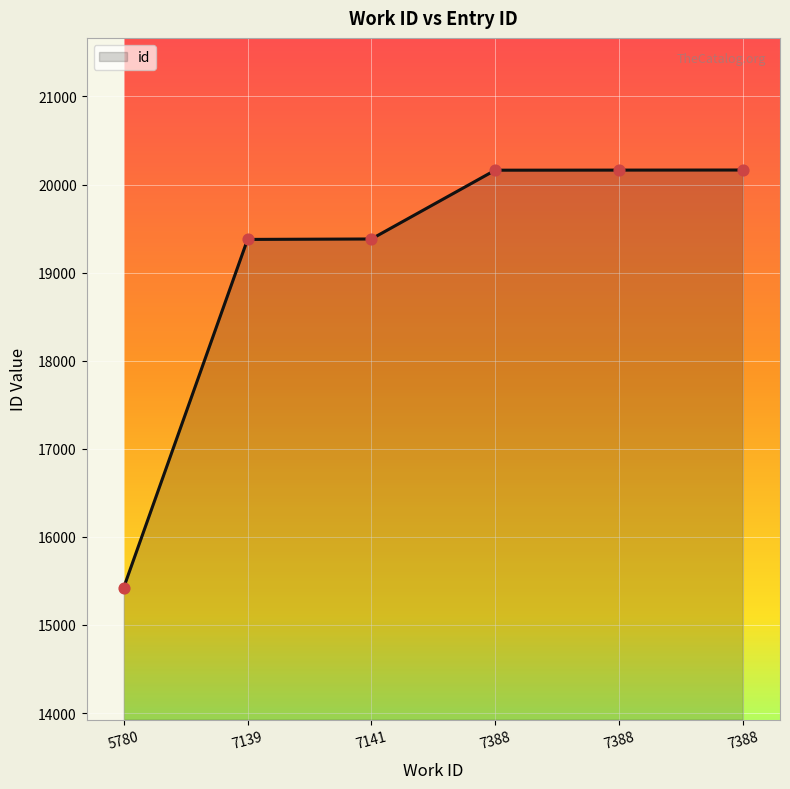

What is the change in value from 7139 to 7388?

+786